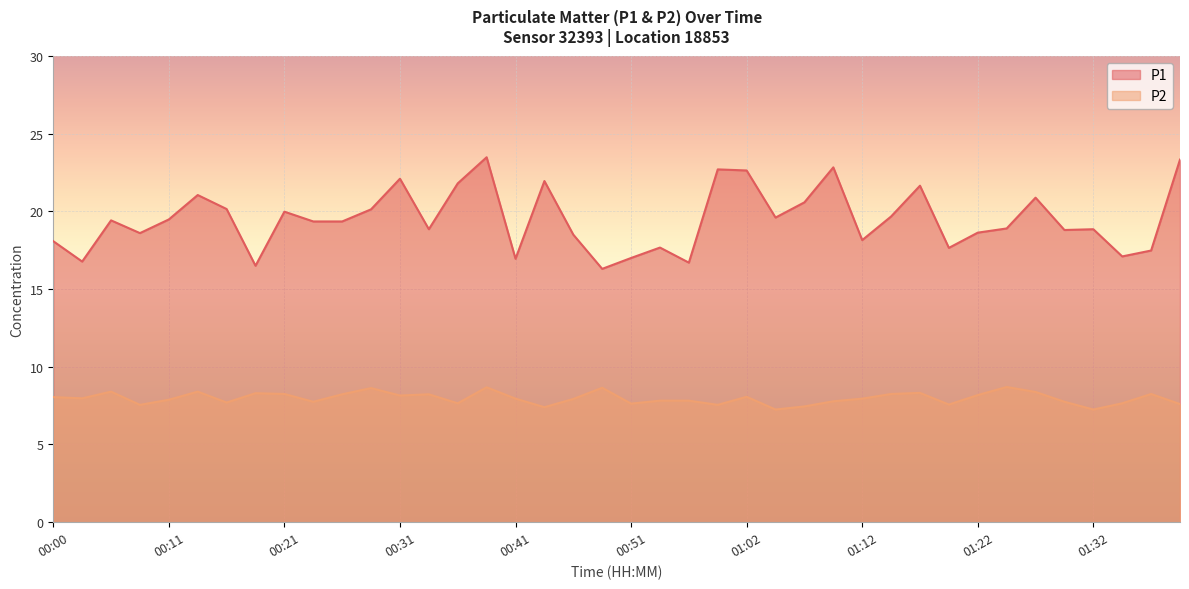

Rank the categories by P1 value from highest to lowest.

00:39, 01:40, 01:09, 00:59, 01:02, 00:31, 00:44, 00:36, 01:17, 00:13, 01:27, 01:07, 00:16, 00:29, 00:21, 01:14, 01:04, 00:11, 00:05, 00:23, 00:26, 01:24, 00:34, 01:32, 01:29, 01:22, 00:08, 00:46, 01:12, 00:00, 00:54, 01:19, 01:37, 01:34, 00:51, 00:41, 00:03, 00:56, 00:19, 00:49